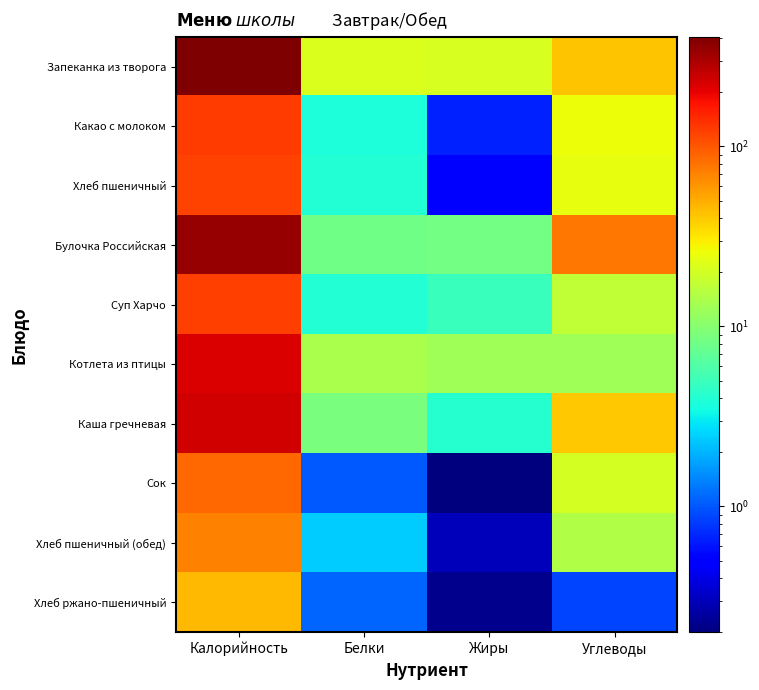

Rank the series by their maximum value, from lowest to highest.

Хлеб ржано-пшеничный, Хлеб пшеничный (обед), Сок, Хлеб пшеничный, Суп Харчо, Какао с молоком, Котлета из птицы, Каша гречневая, Булочка Российская, Запеканка из творога